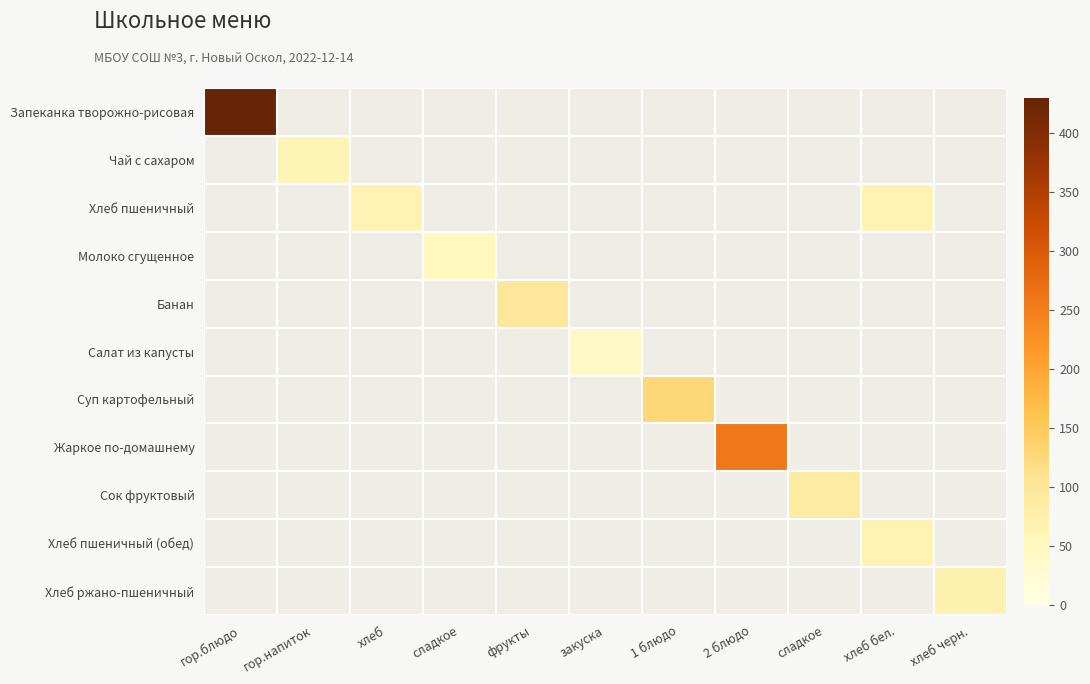

At how many categories does at least one series exceed 121?

3